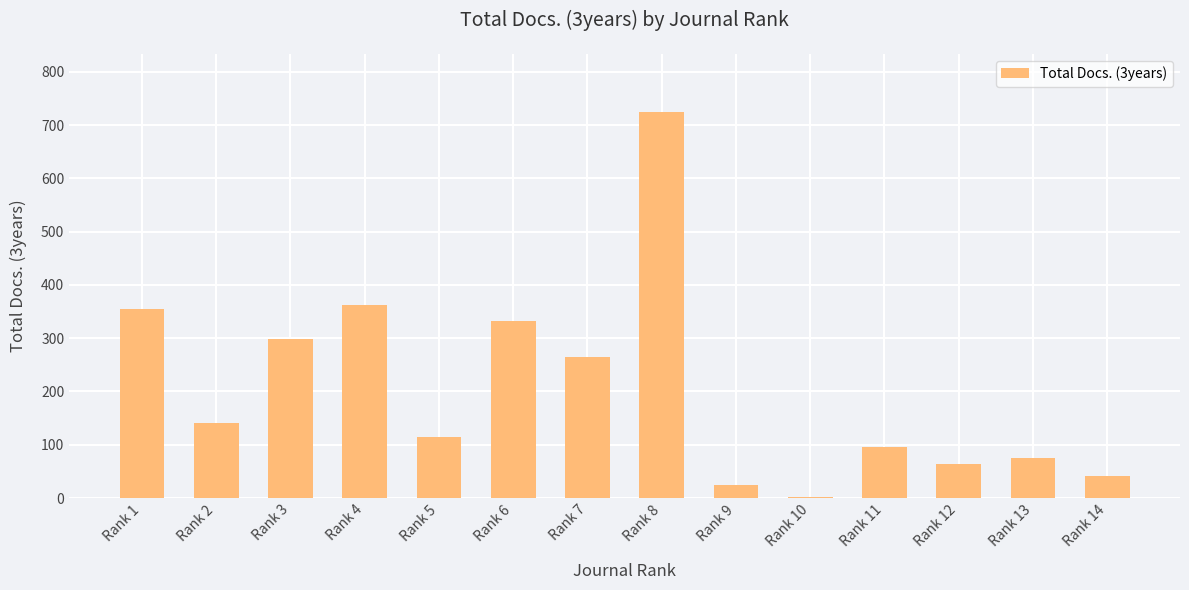

What is the maximum value shown in the chart?

725